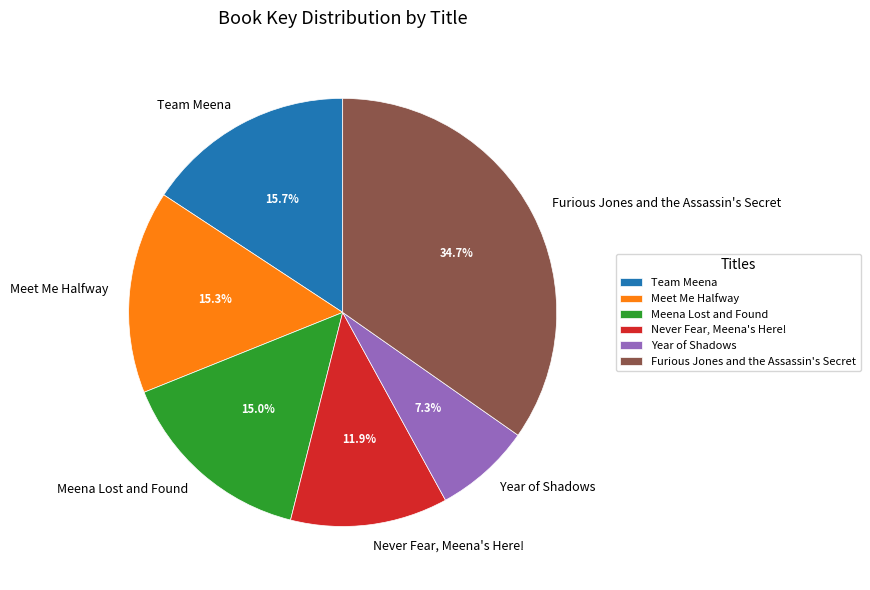

Is it true that Meet Me Halfway is 9% of the pie?

False